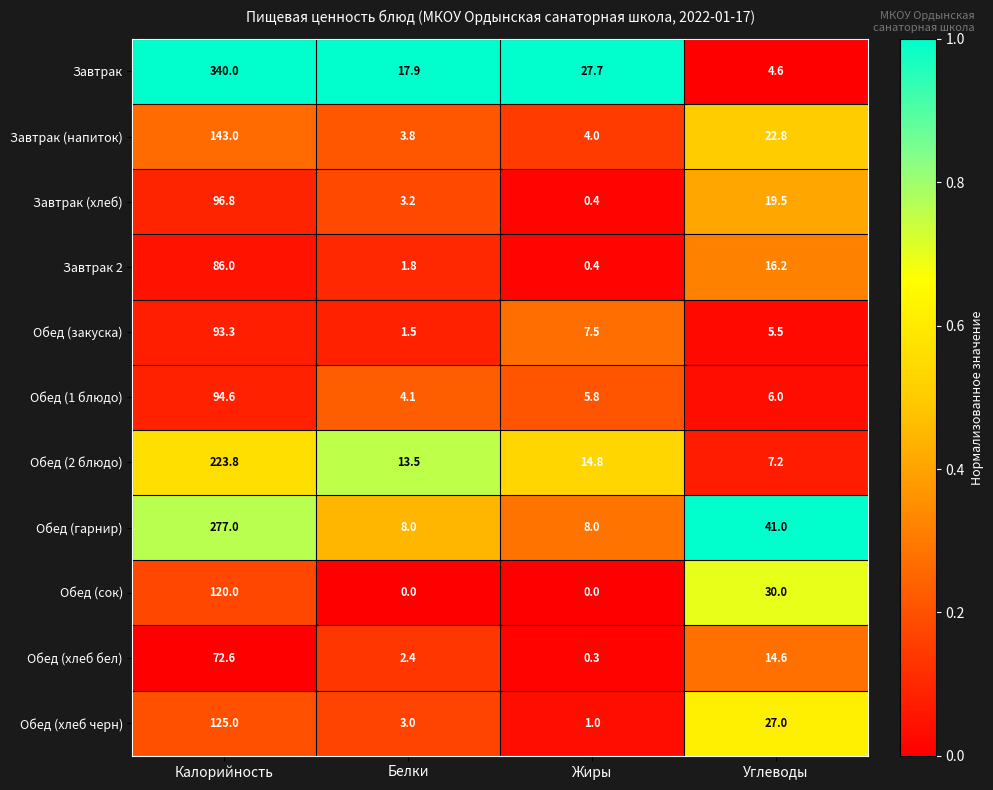

Which series has the largest range (max minus min)?

Завтрак